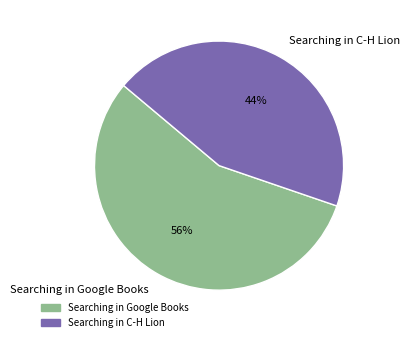

Is it true that Searching in C-H Lion is 44% of the pie?

True